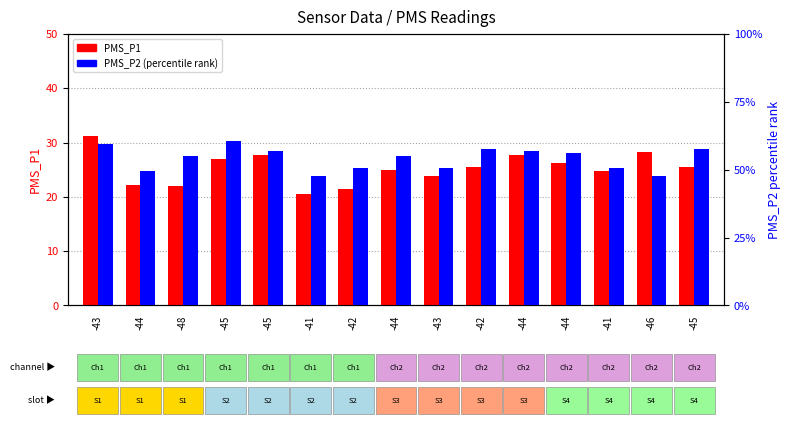

Are the bars grouped side by side (vs. stacked)?

Yes